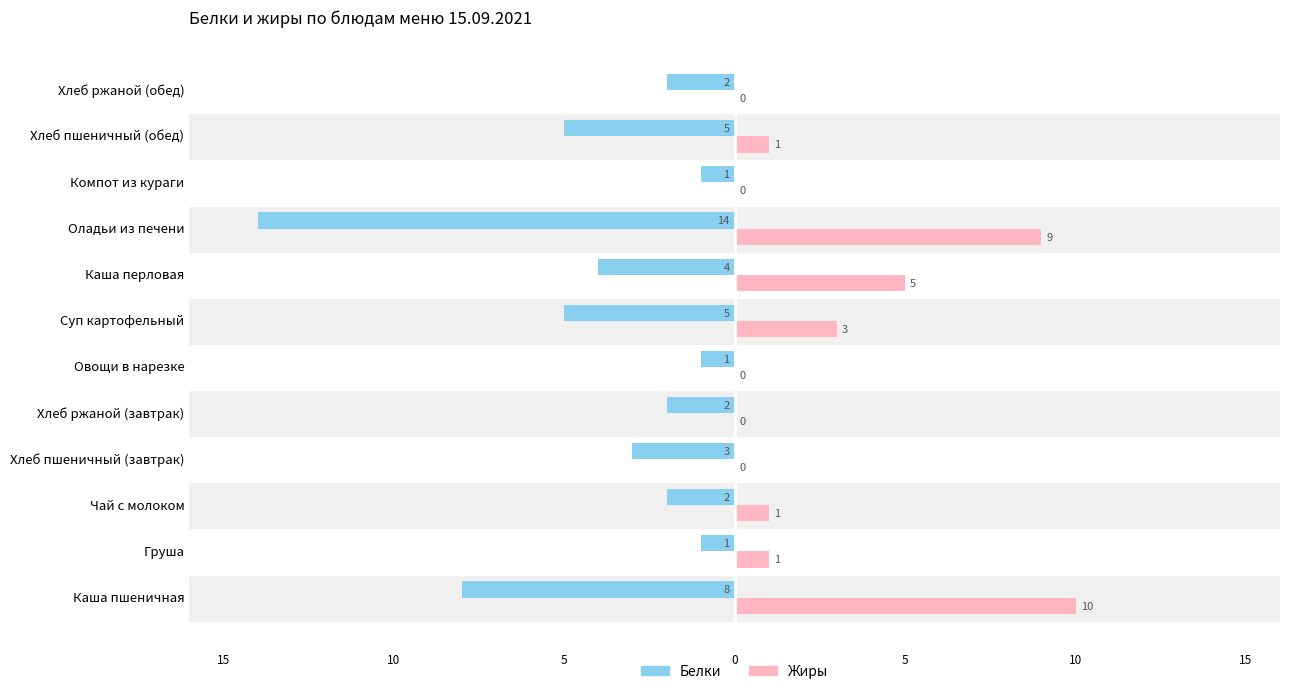

What are all the series names shown in the legend?

Белки, Жиры